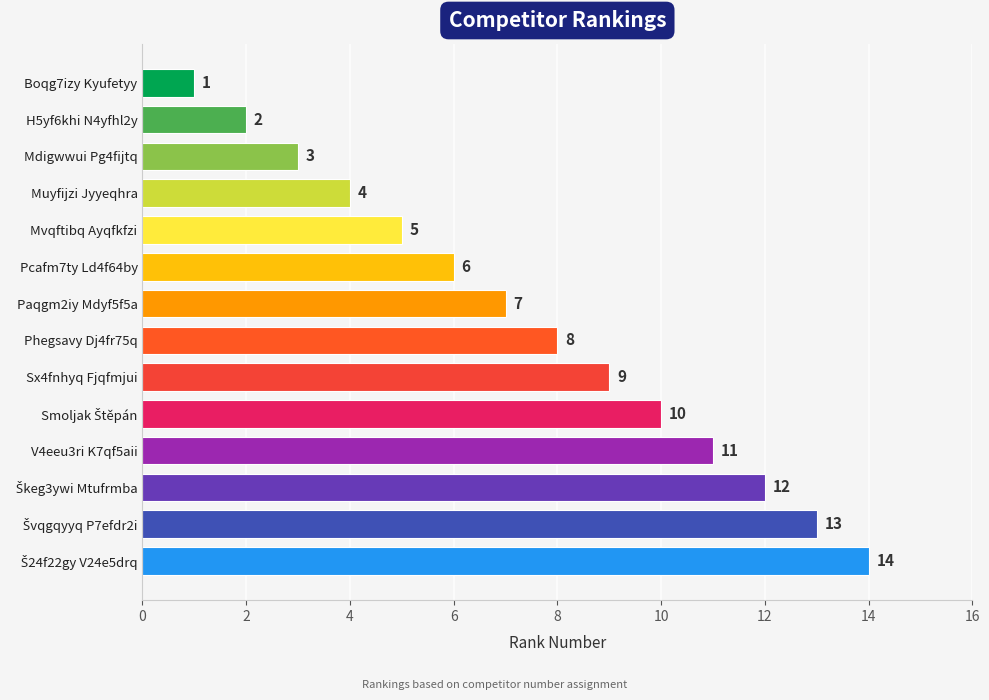

The value at Paqgm2iy Mdyf5f5a is 7. True or false?

True